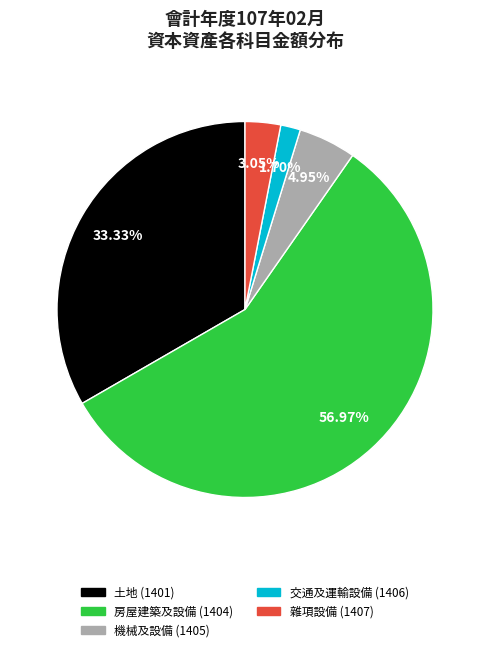

Approximately how many times larger is the value at 房屋建築及設備 (1404) compared to 雜項設備 (1407)?

18.7